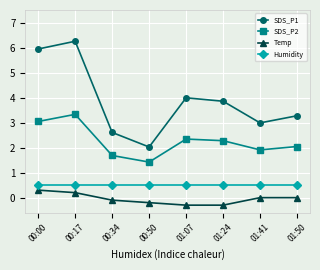

Which series has the widest spread of values?

SDS_P1